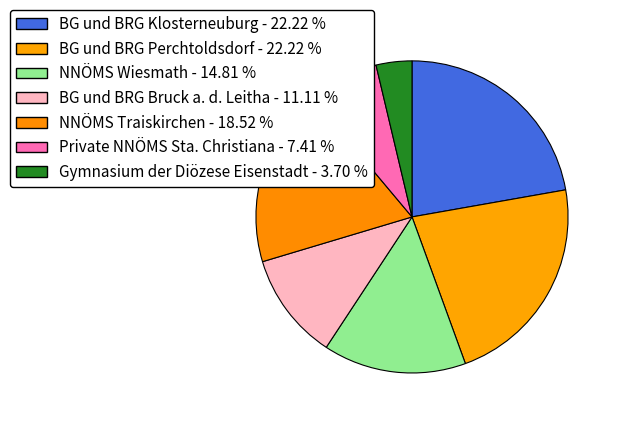

To the nearest percent, what portion does BG und BRG Bruck a. d. Leitha represent?

11%